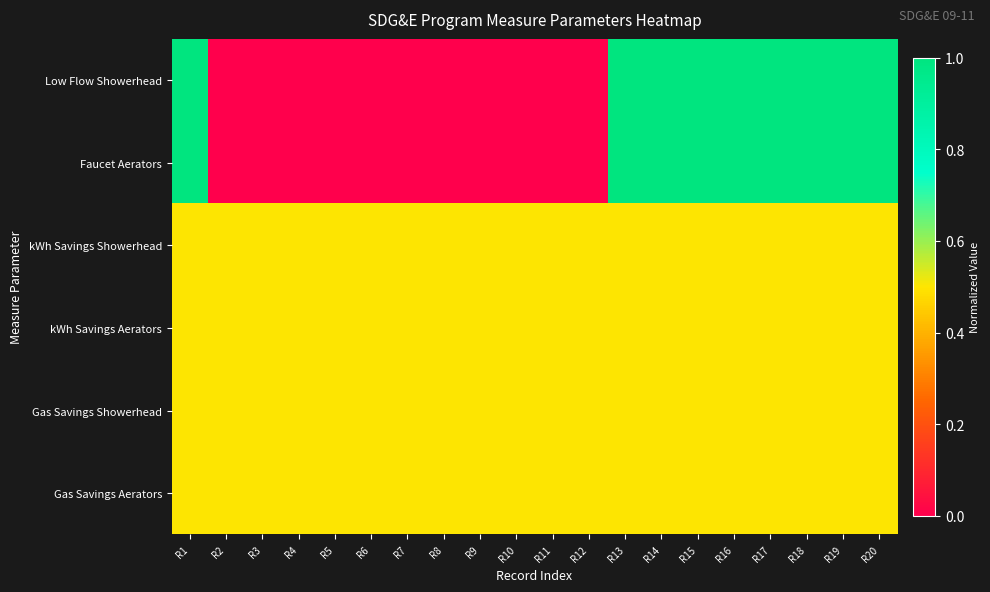

Reading left to right, extract all data points from this chart.

Low Flow Showerhead: R1=1.0	R2=0.0	R3=0.0	R4=0.0	R5=0.0	R6=0.0	R7=0.0	R8=0.0	R9=0.0	R10=0.0	R11=0.0	R12=0.0	R13=1.0	R14=1.0	R15=1.0	R16=1.0	R17=1.0	R18=1.0	R19=1.0	R20=1.0
Faucet Aerators: R1=1.0	R2=0.0	R3=0.0	R4=0.0	R5=0.0	R6=0.0	R7=0.0	R8=0.0	R9=0.0	R10=0.0	R11=0.0	R12=0.0	R13=1.0	R14=1.0	R15=1.0	R16=1.0	R17=1.0	R18=1.0	R19=1.0	R20=1.0
kWh Savings Showerhead: R1=0.5	R2=0.5	R3=0.5	R4=0.5	R5=0.5	R6=0.5	R7=0.5	R8=0.5	R9=0.5	R10=0.5	R11=0.5	R12=0.5	R13=0.5	R14=0.5	R15=0.5	R16=0.5	R17=0.5	R18=0.5	R19=0.5	R20=0.5
kWh Savings Aerators: R1=0.5	R2=0.5	R3=0.5	R4=0.5	R5=0.5	R6=0.5	R7=0.5	R8=0.5	R9=0.5	R10=0.5	R11=0.5	R12=0.5	R13=0.5	R14=0.5	R15=0.5	R16=0.5	R17=0.5	R18=0.5	R19=0.5	R20=0.5
Gas Savings Showerhead: R1=0.5	R2=0.5	R3=0.5	R4=0.5	R5=0.5	R6=0.5	R7=0.5	R8=0.5	R9=0.5	R10=0.5	R11=0.5	R12=0.5	R13=0.5	R14=0.5	R15=0.5	R16=0.5	R17=0.5	R18=0.5	R19=0.5	R20=0.5
Gas Savings Aerators: R1=0.5	R2=0.5	R3=0.5	R4=0.5	R5=0.5	R6=0.5	R7=0.5	R8=0.5	R9=0.5	R10=0.5	R11=0.5	R12=0.5	R13=0.5	R14=0.5	R15=0.5	R16=0.5	R17=0.5	R18=0.5	R19=0.5	R20=0.5